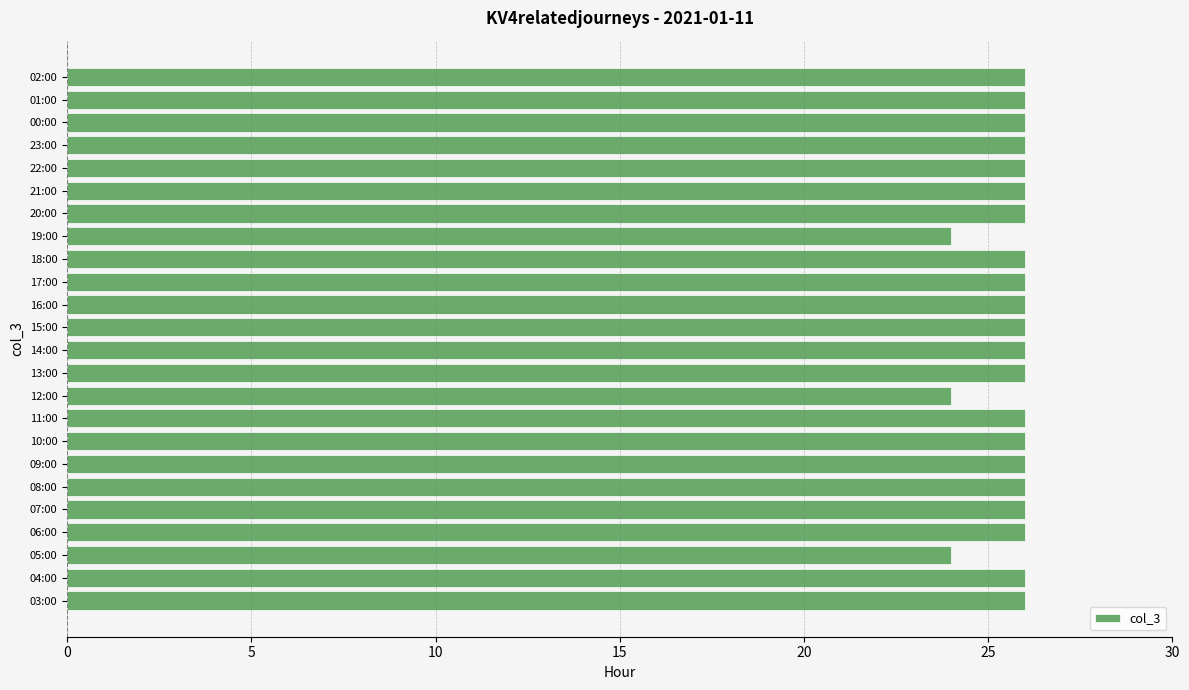

What is the greatest value displayed?

26